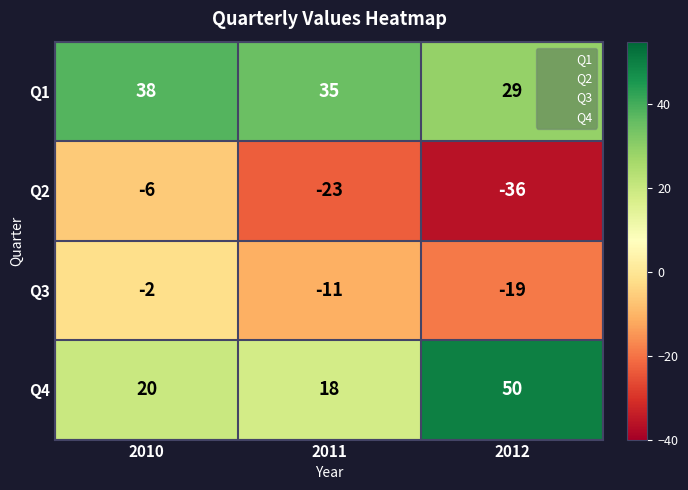

What is the difference between the maximum and minimum values in the Q1 series?

9